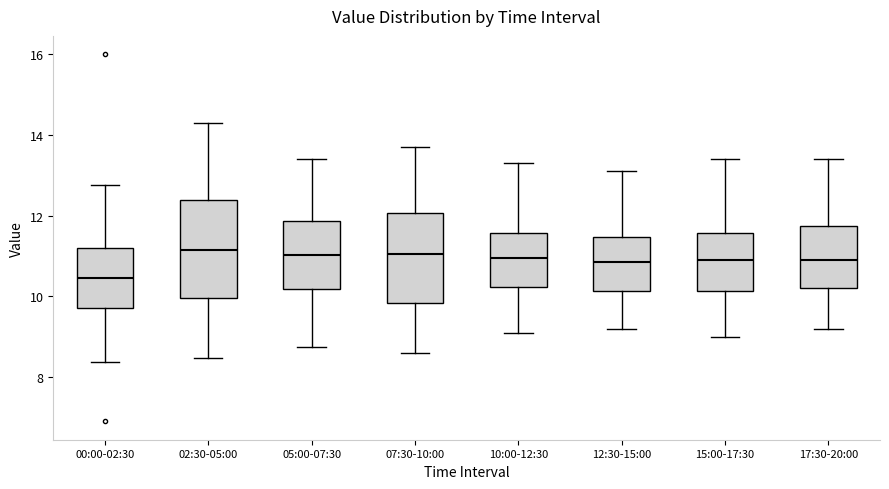

Which box is the tallest, from its lower edge to its upper edge?

02:30-05:00